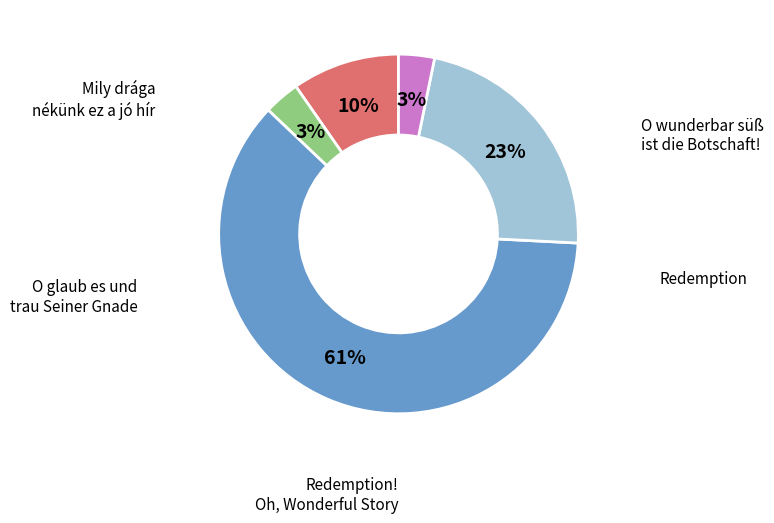

To the nearest percent, what is the average slice percentage?

20%